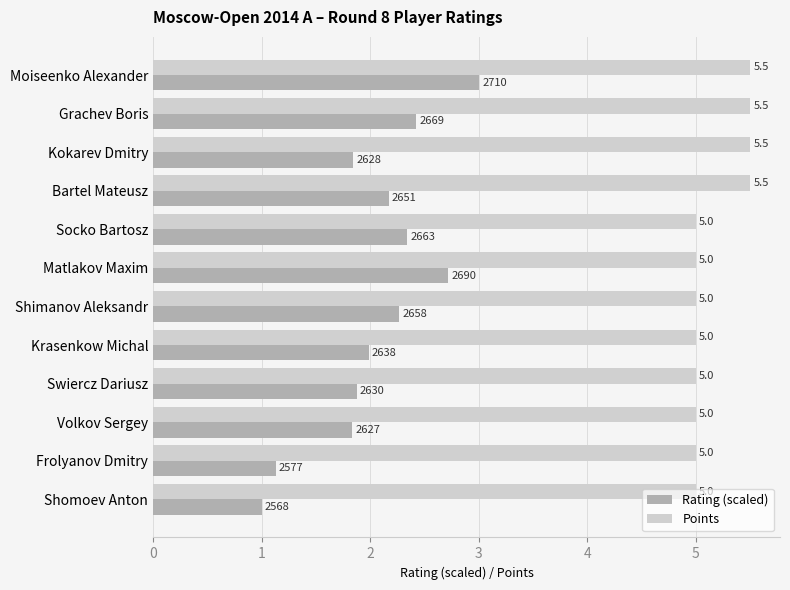

List the series in order of their overall mean, highest first.

Points, Rating (scaled)